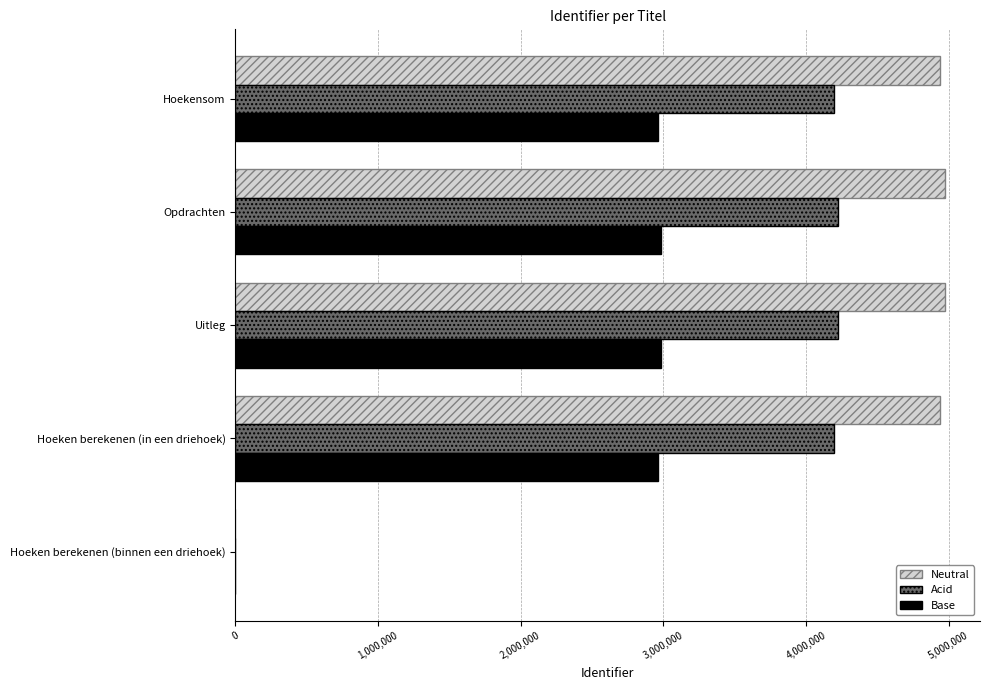

What is the highest value of the Neutral series?

4972217.0